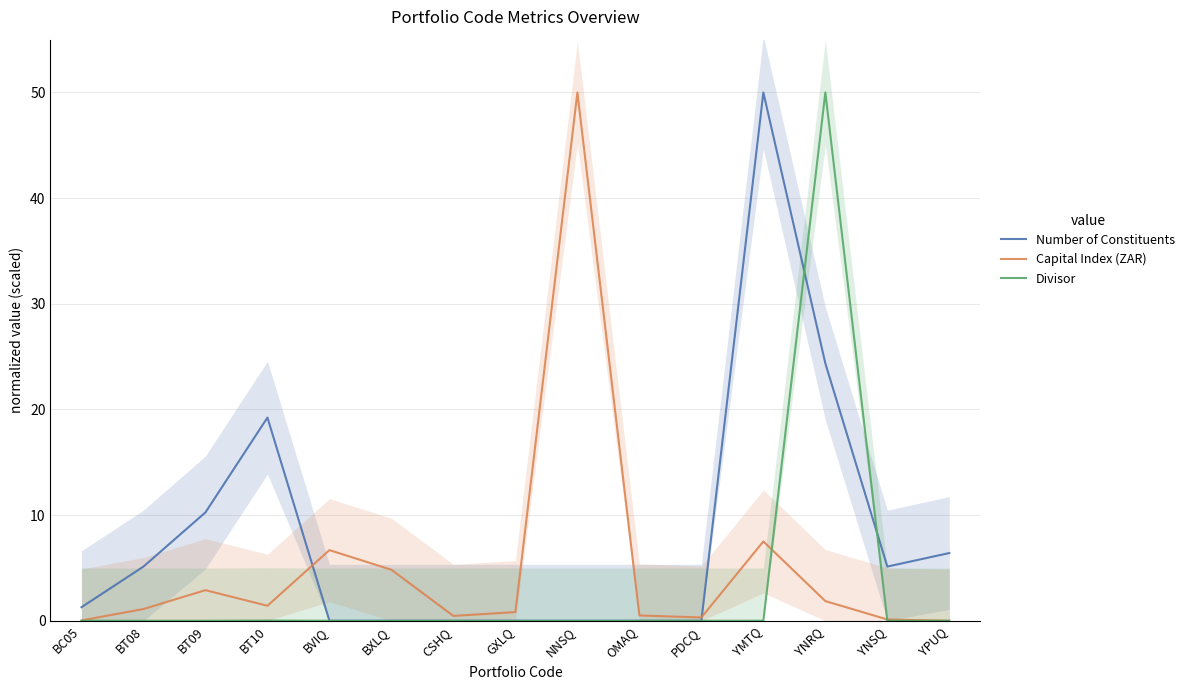

How many categories are shown in the chart?

15